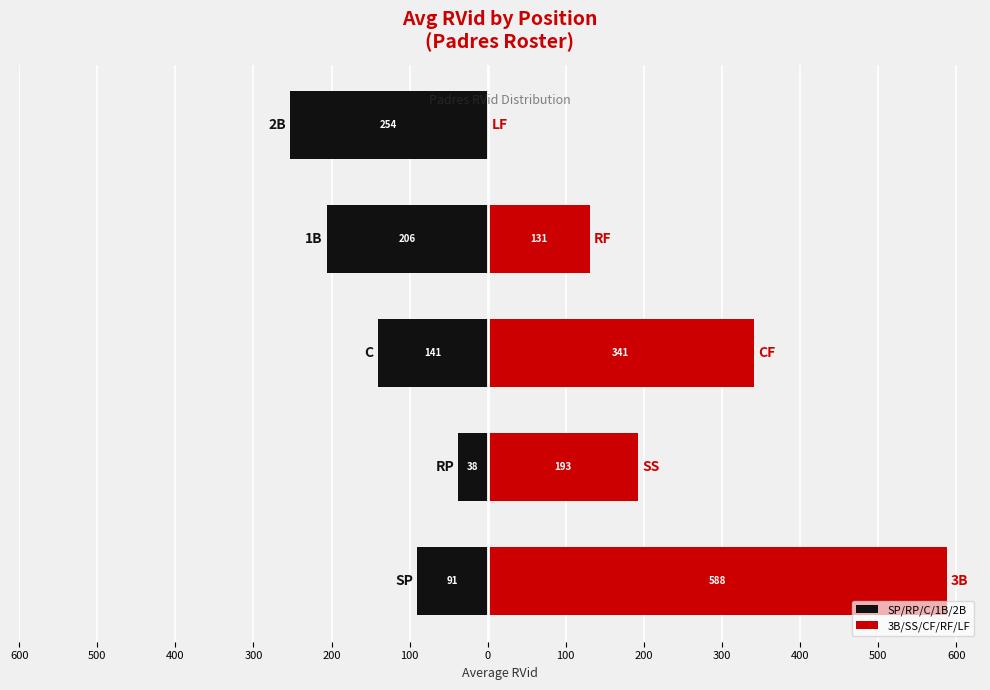

Reading left to right, extract all data points from this chart.

SP/RP/C/1B/2B: -90.6	-37.8	-141.0	-206.3	-253.8
3B/SS/CF/RF/LF: 588.5	192.7	340.9	131.4	0.0